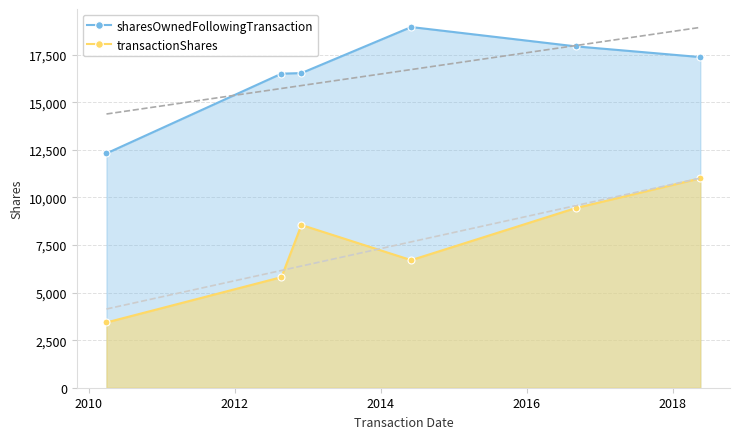

How many interior local peaks does the transactionShares series have?

1